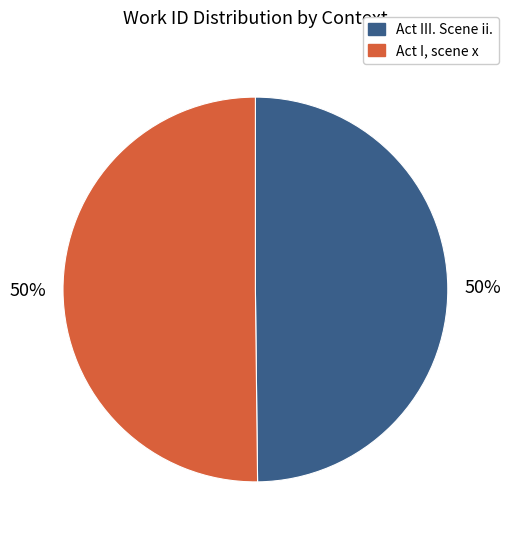

To the nearest percent, what portion does Act III. Scene ii. represent?

50%